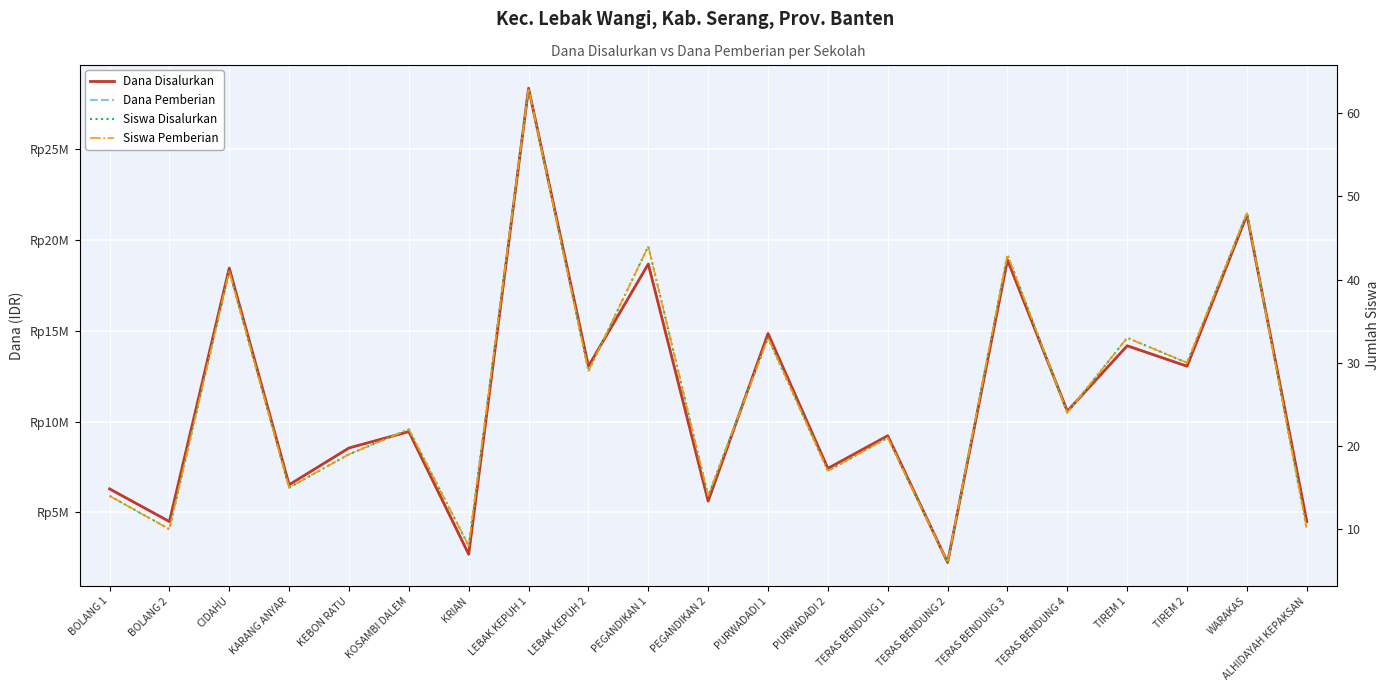

How many categories are shown in the chart?

21